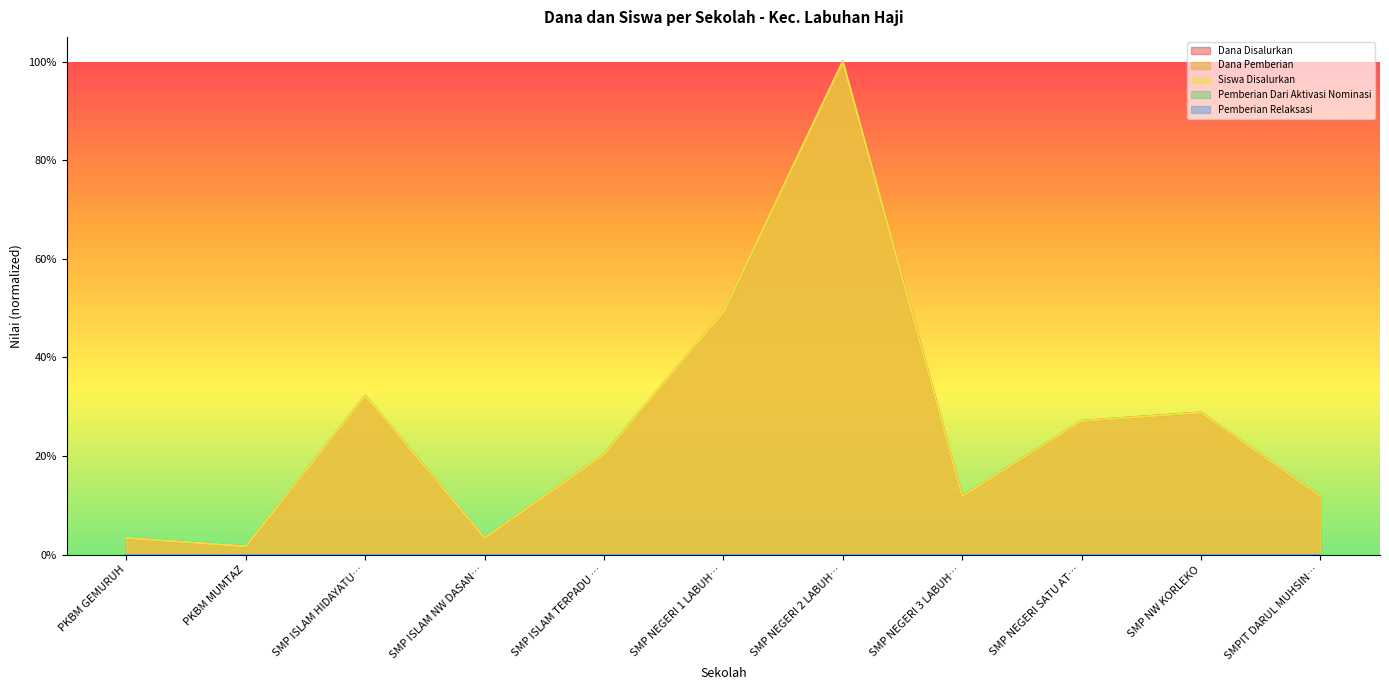

Is it true that Dana Disalurkan equals 0.2 at SMP NEGERI 3 LABUH…?

False